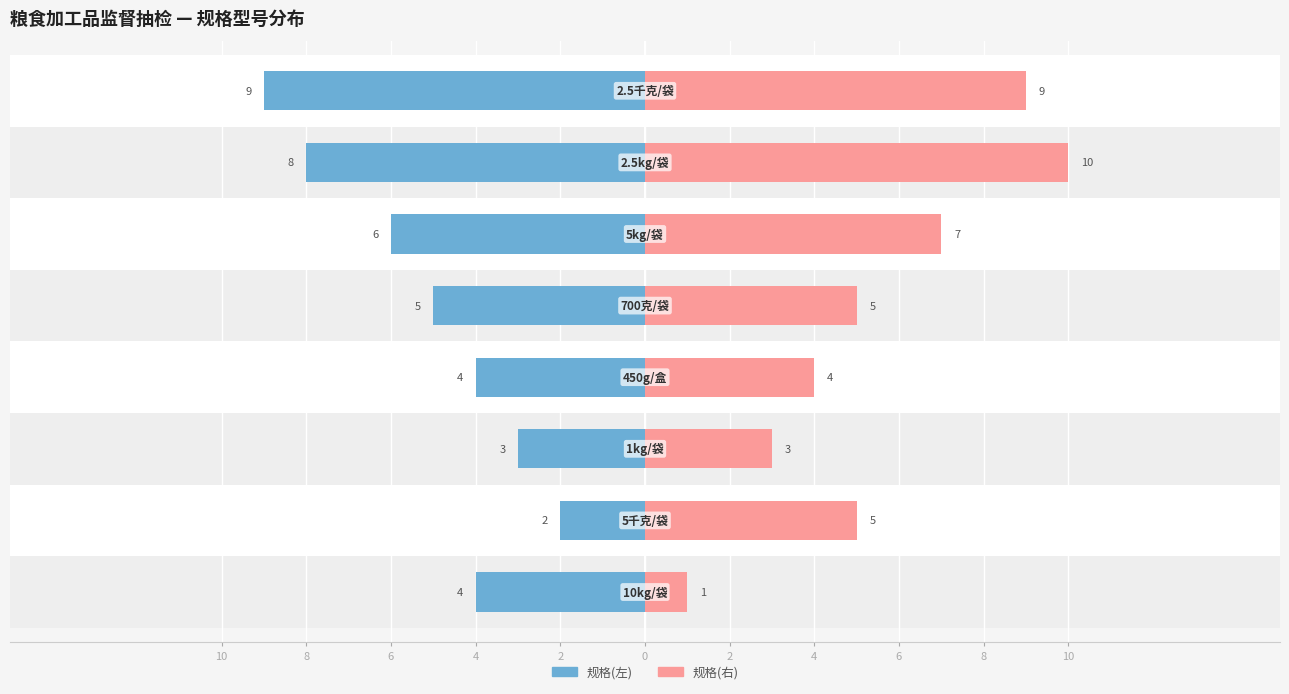

Does the chart contain any negative values?

No